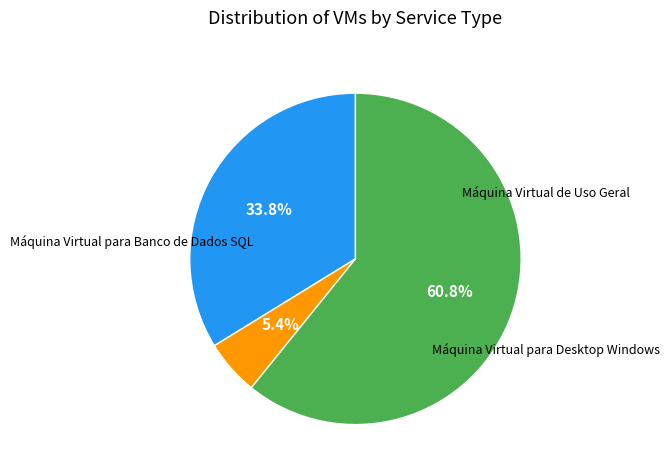

Between Máquina Virtual para Banco de Dados SQL and Máquina Virtual para Desktop Windows, which is larger?

Máquina Virtual para Desktop Windows